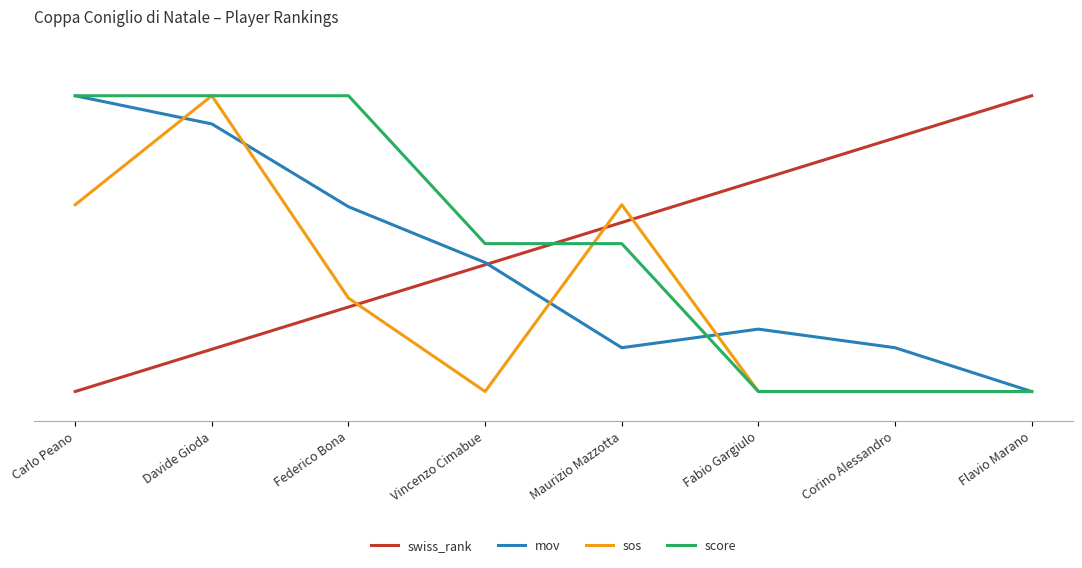

Which series changed the most between Maurizio Mazzotta and Flavio Marano?

sos